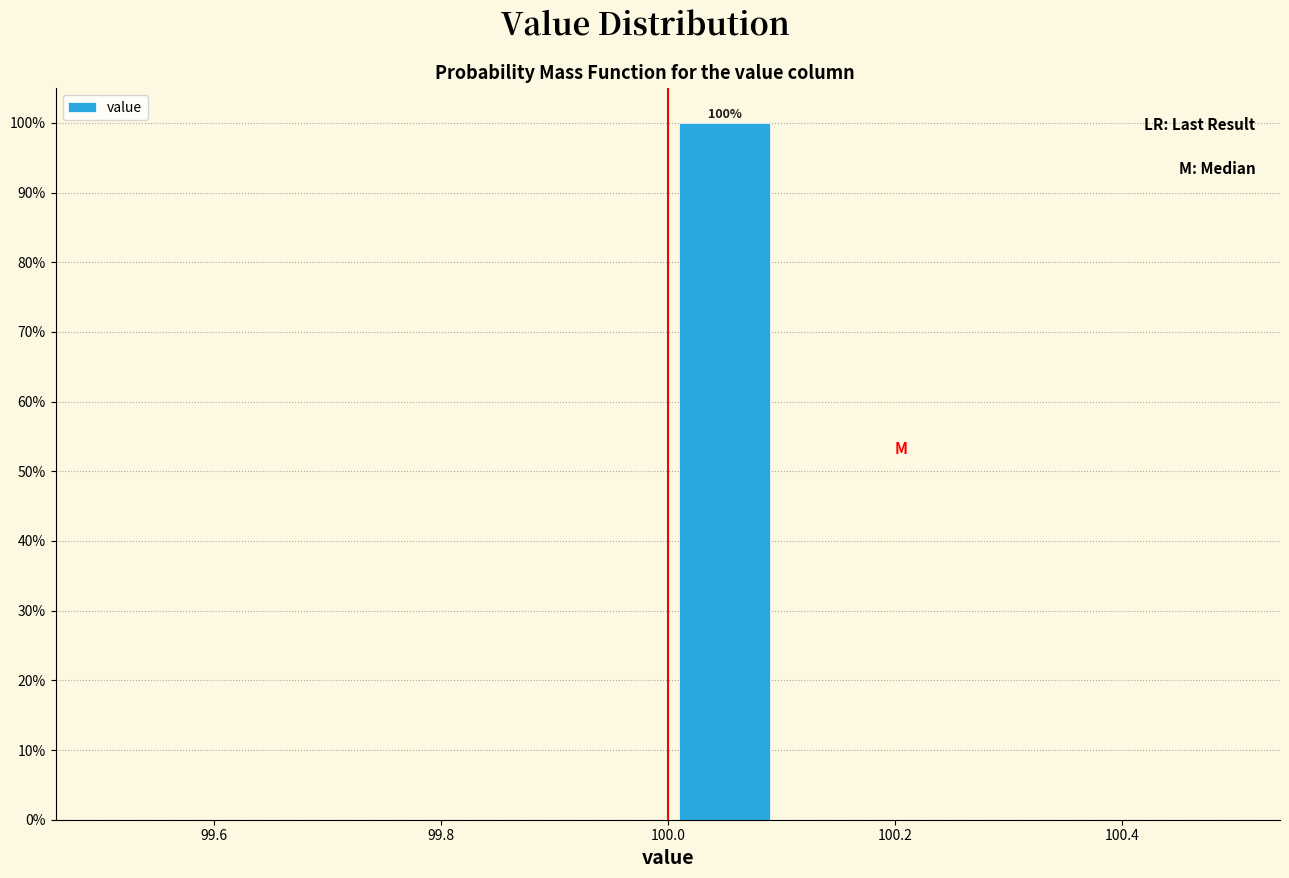

Which range on the x-axis has the tallest bar?

100.0 to 100.1